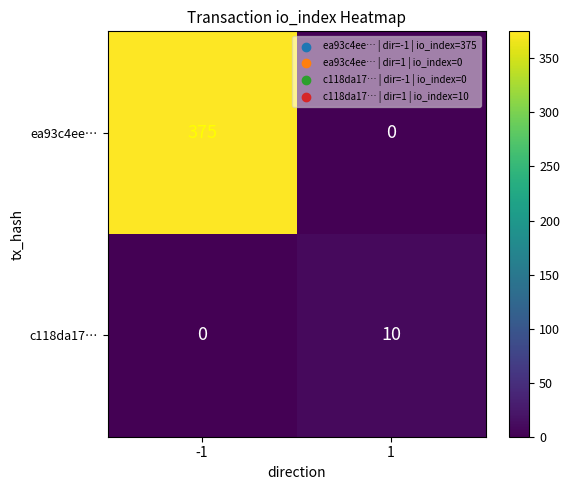

At how many categories does at least one series exceed 136?

1